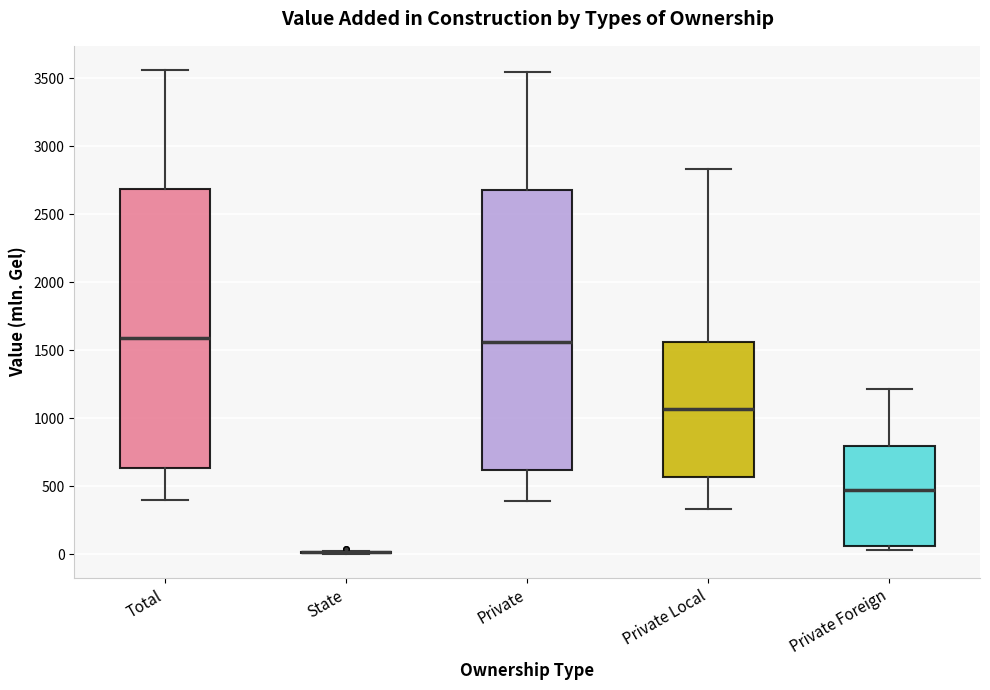

Where is the lower edge of the box for Total on the y-axis? The values are not printed on the chart, so give them approximately, as read against the axis.

650